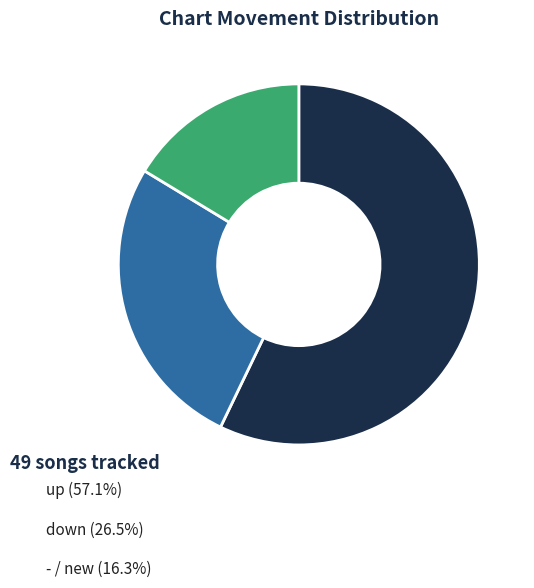

Combined, do - and down account for over 50%?

No